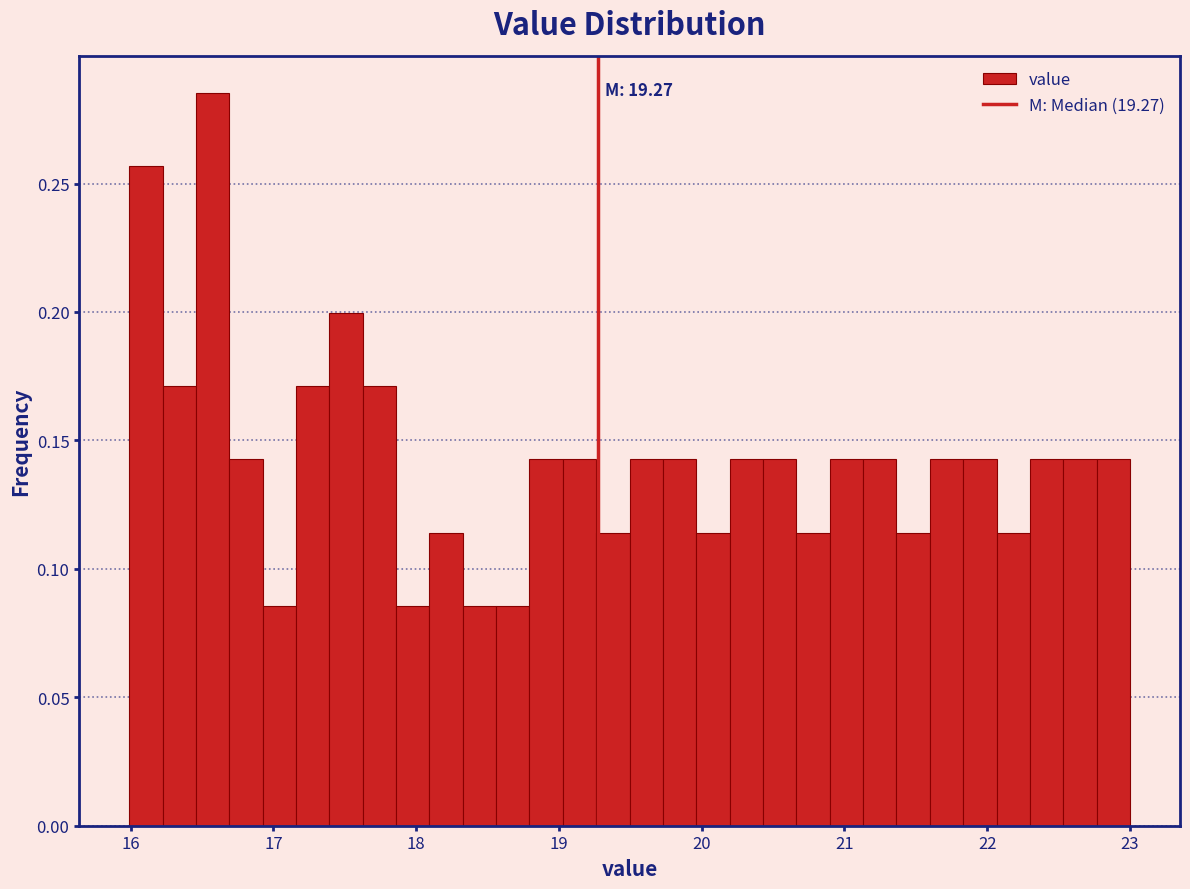

Around what value on the x-axis is the tallest bar? Give the approximate position of its centre, as read against the axis.

16.6